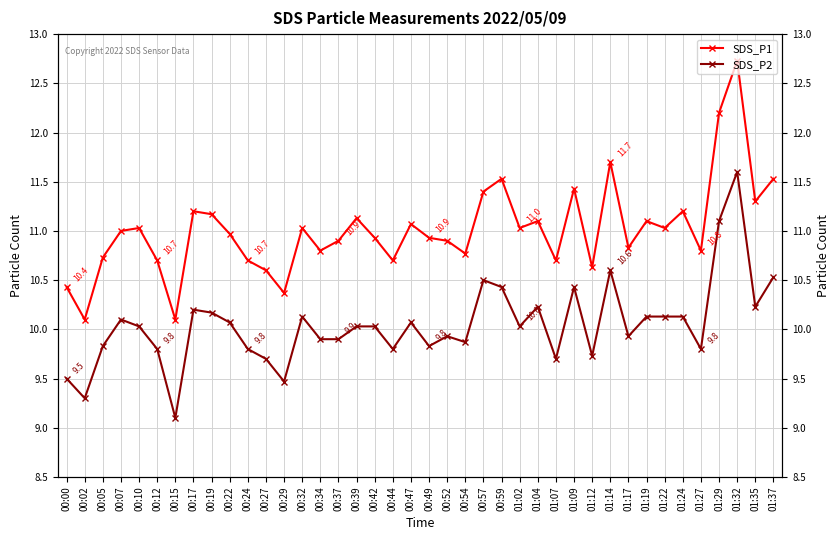

True or false: SDS_P2 and SDS_P1 intersect in this chart.

False